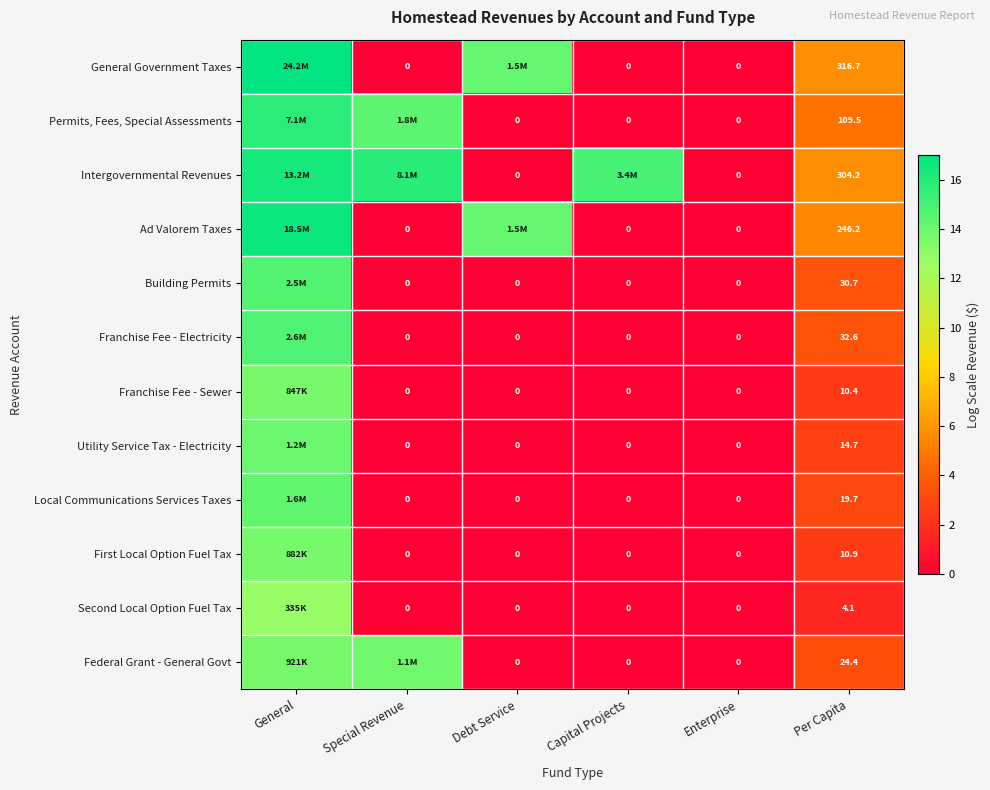

Is the value of Federal Grant - General Govt at Capital Projects greater than the value of Local Communications Services Taxes at Per Capita?

No